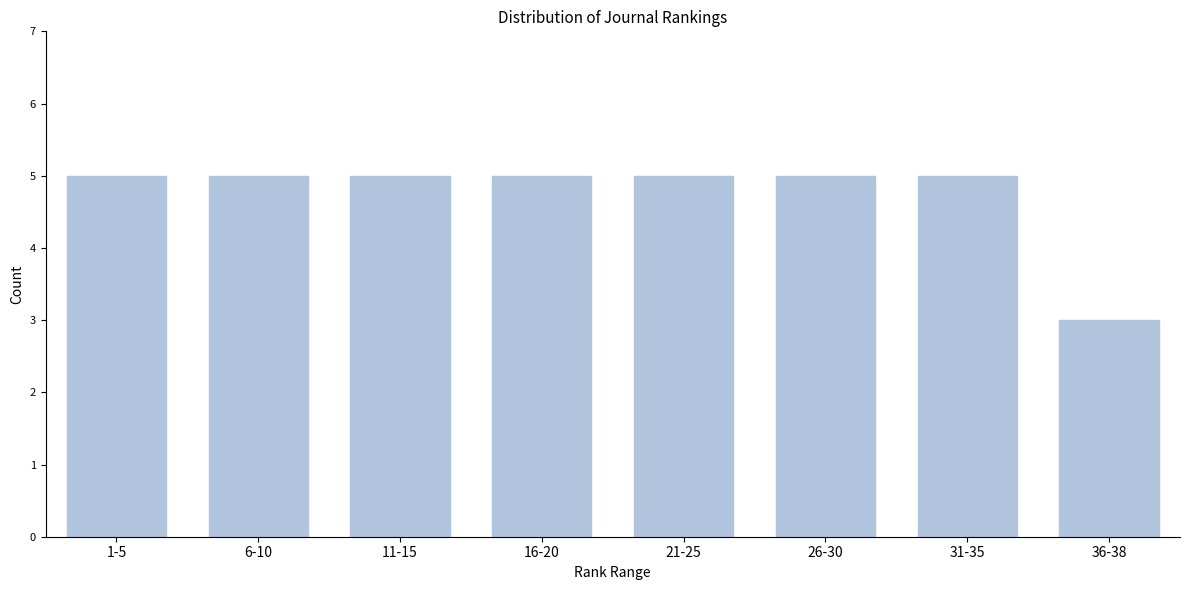

Reading left to right, list all the values displayed in this chart.

5	5	5	5	5	5	5	3